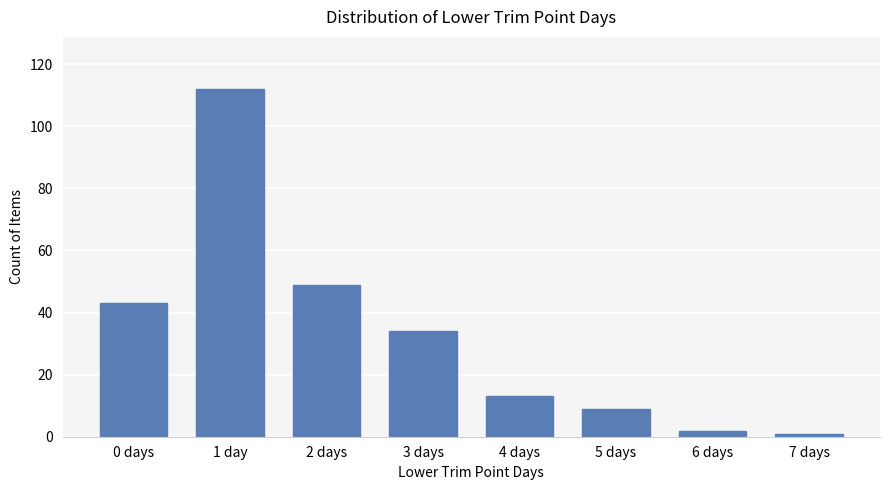

What is the sum of the values at 2 days and 5 days?

58